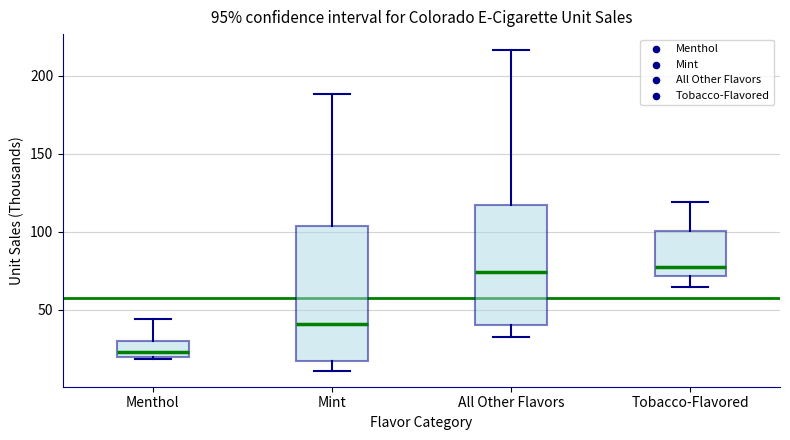

Comparing the boxes themselves (not the whiskers), which one is the tallest?

Mint